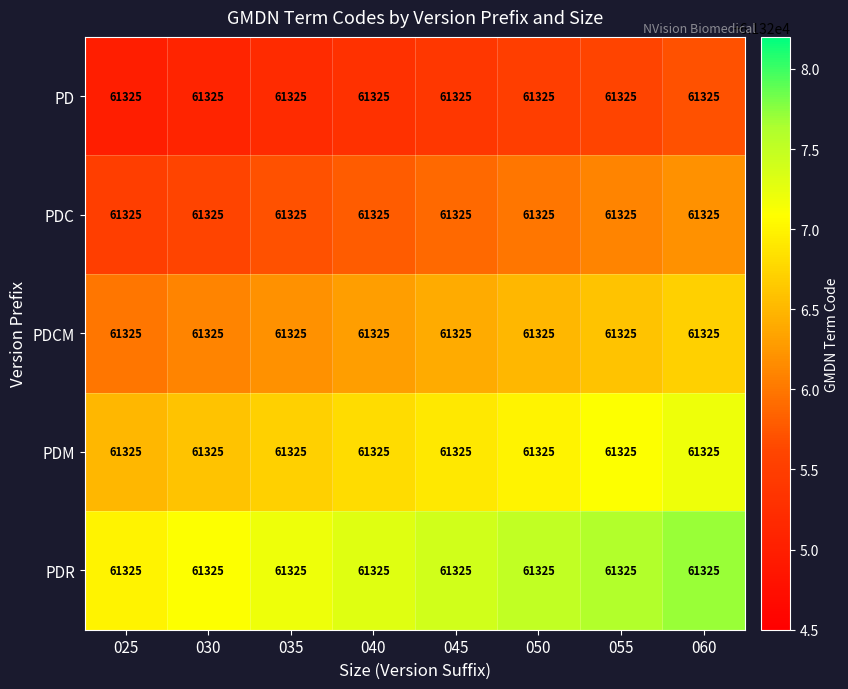

At which category is the sum across all series the highest?

060